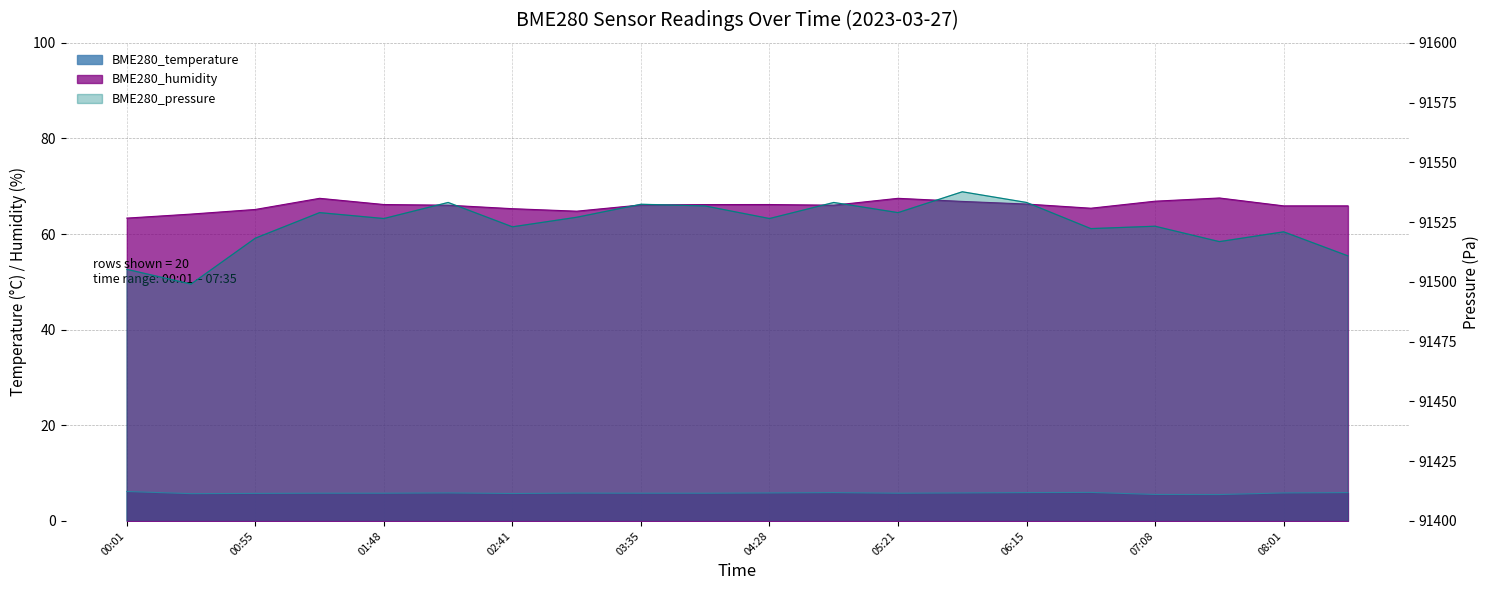

What is the sum of all BME280_humidity values?

1319.2